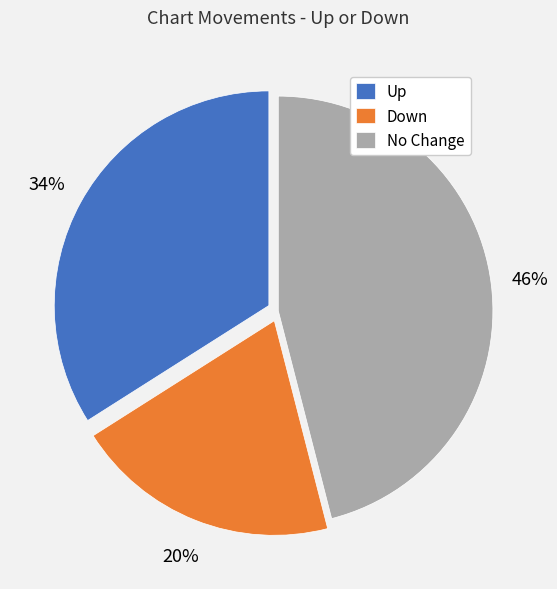

What is the largest slice in the pie chart?

No Change